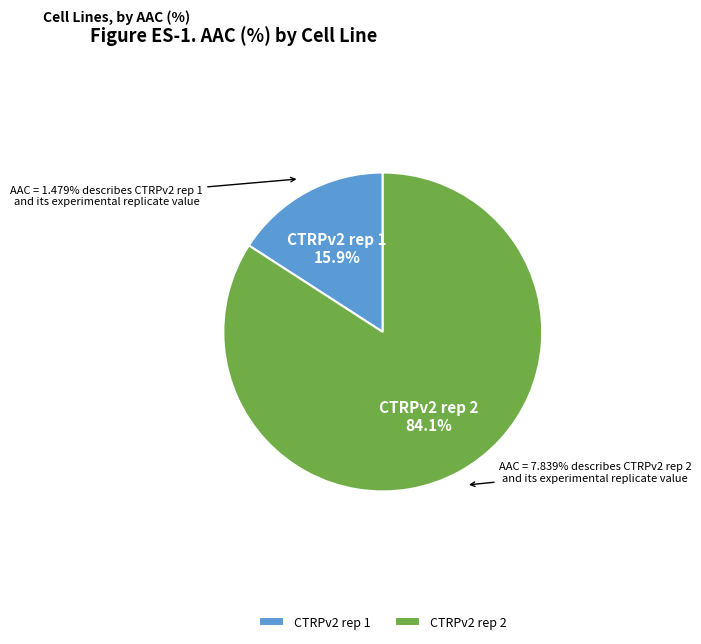

Count the number of slices in the pie.

2